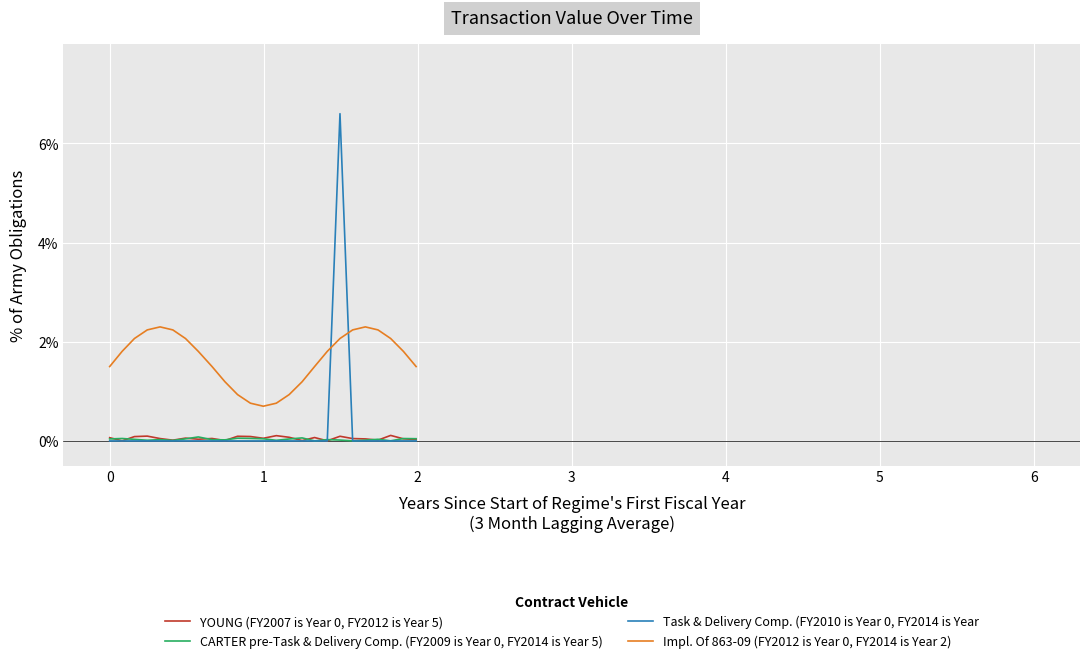

True or false: Task & Delivery Comp. (FY2010 is Year 0, FY2014 is Year and Impl. Of 863-09 (FY2012 is Year 0, FY2014 is Year 2) intersect in this chart.

True